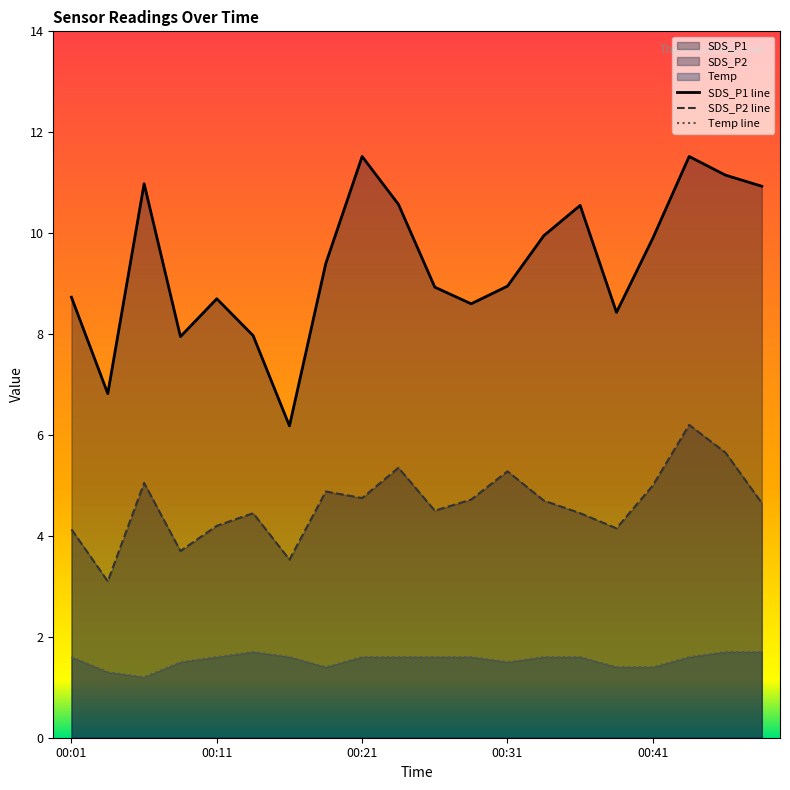

Where is SDS_P1 nearest to the value 8?

00:14